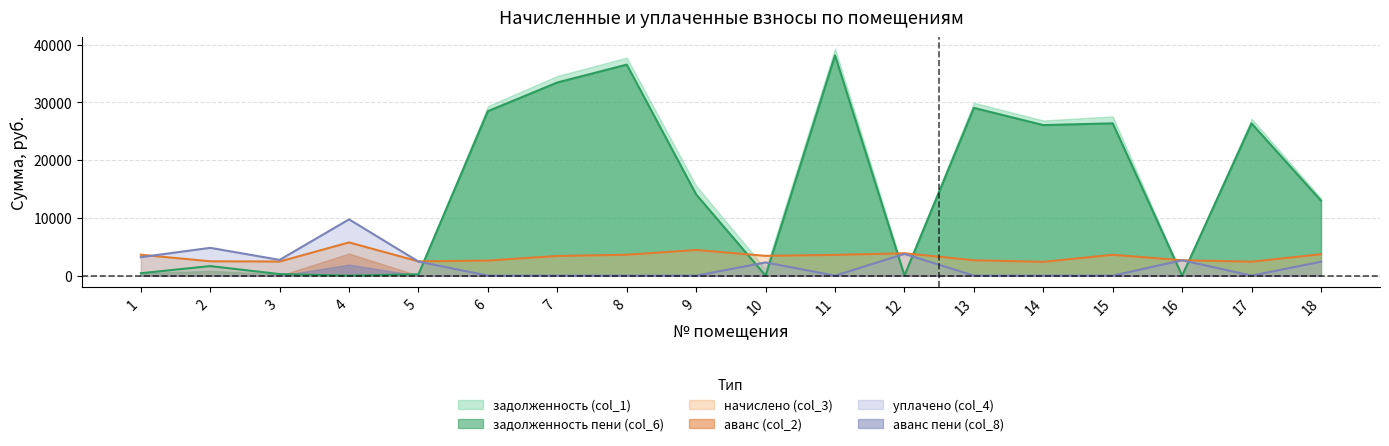

Between which two adjacent categories do начислено (col_3) and уплачено (col_4) first intersect?

1 and 2